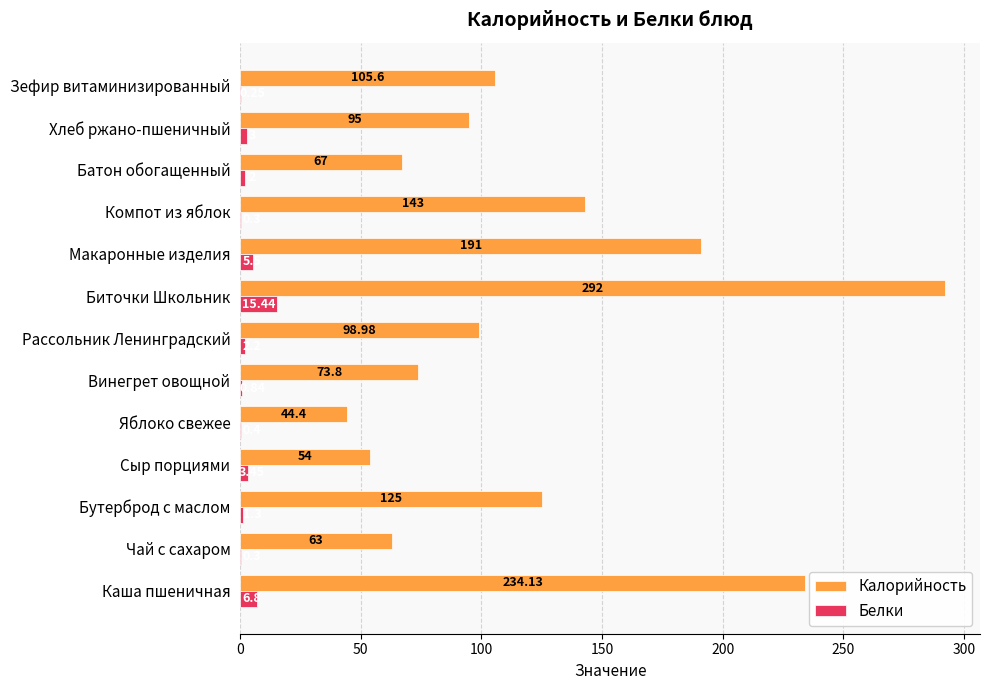

Which series has the largest total across all categories?

Калорийность